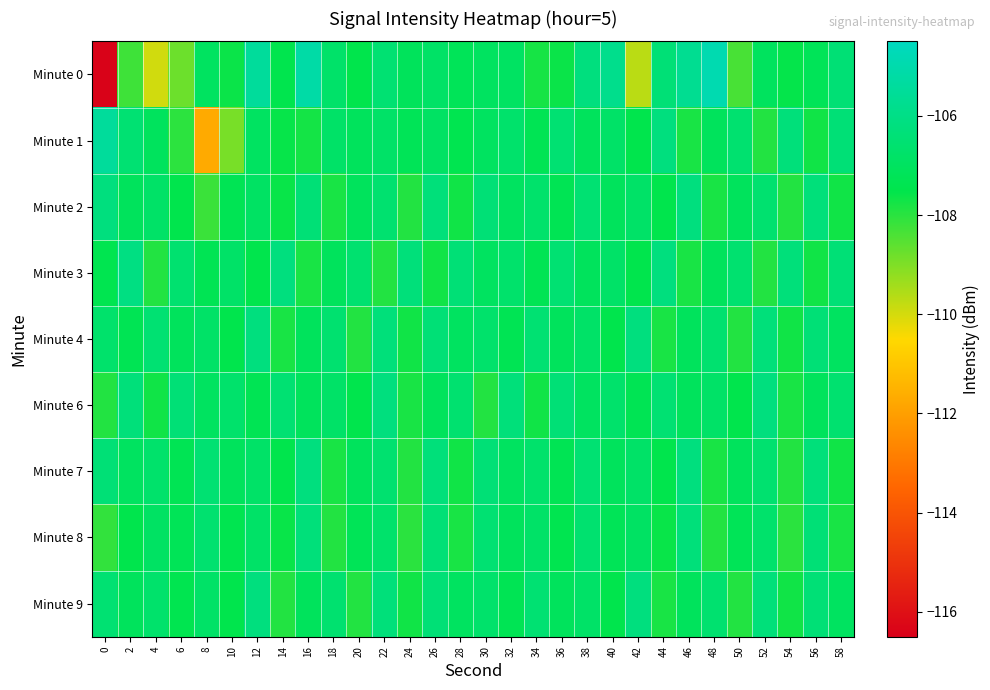

At how many categories does at least one series exceed -106?

6